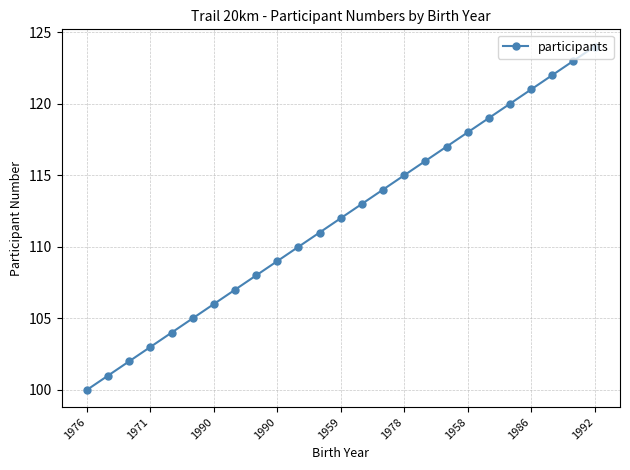

What is the maximum value shown in the chart?

124